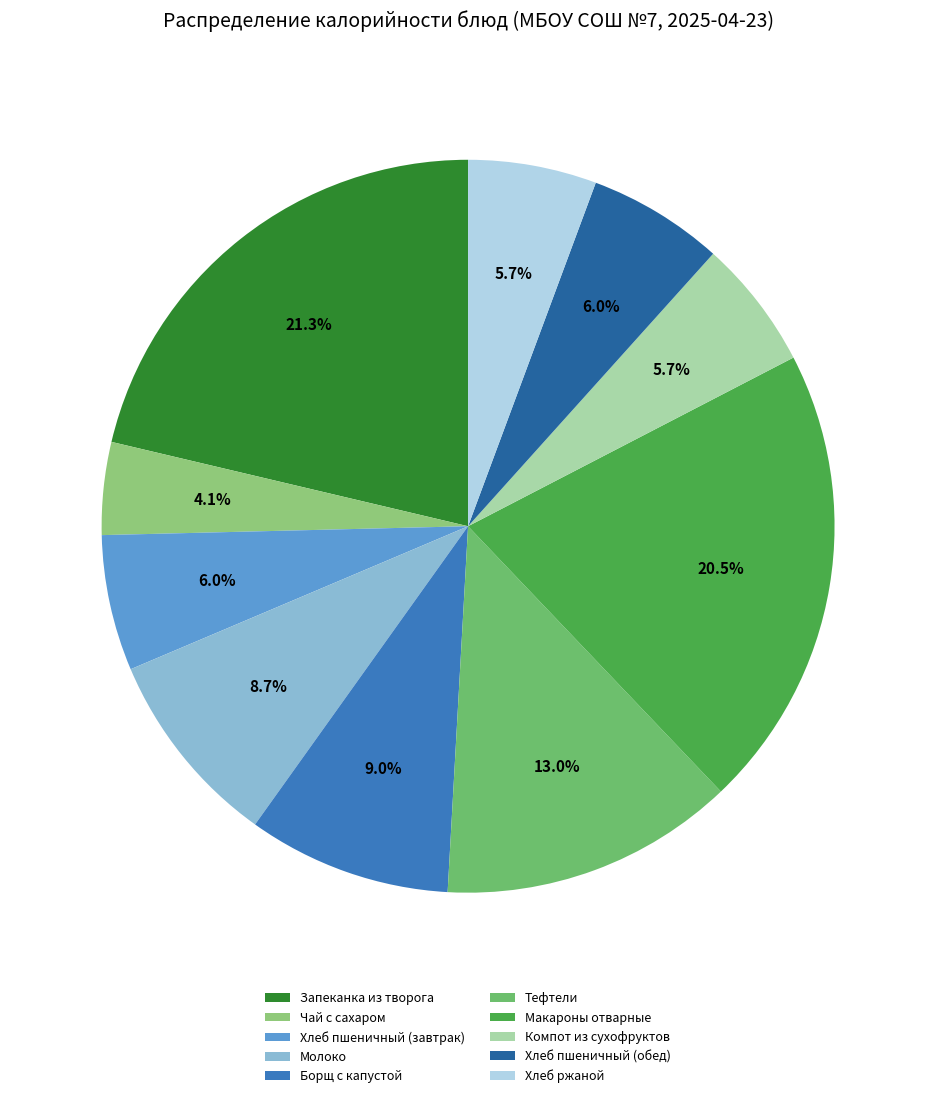

True or false: Чай с сахаром accounts for 4% of the total.

True